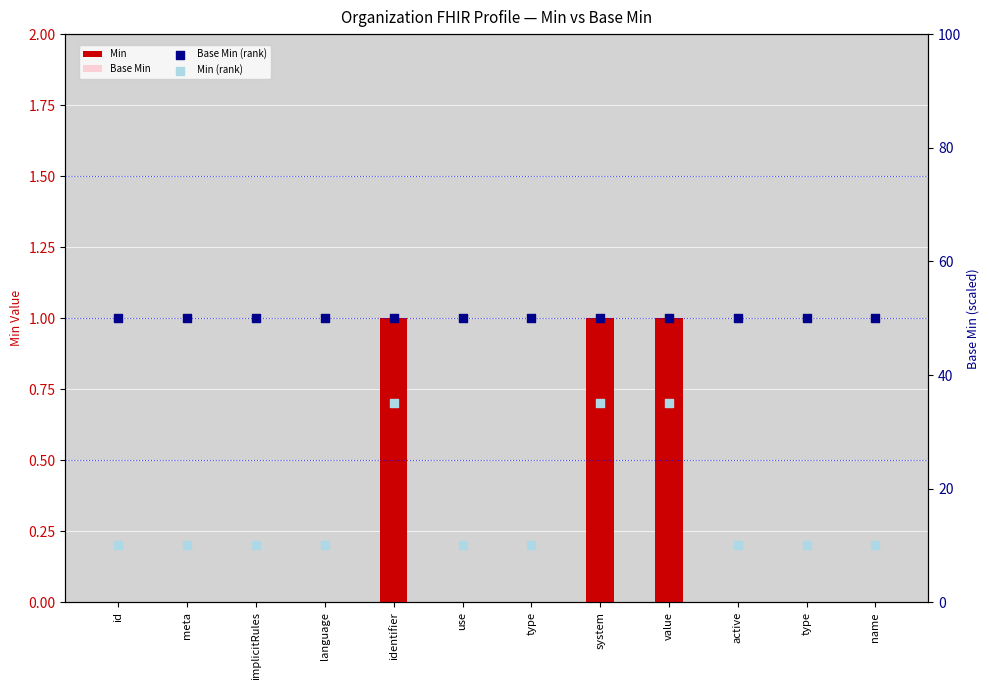

At how many categories does at least one series exceed 2?

12